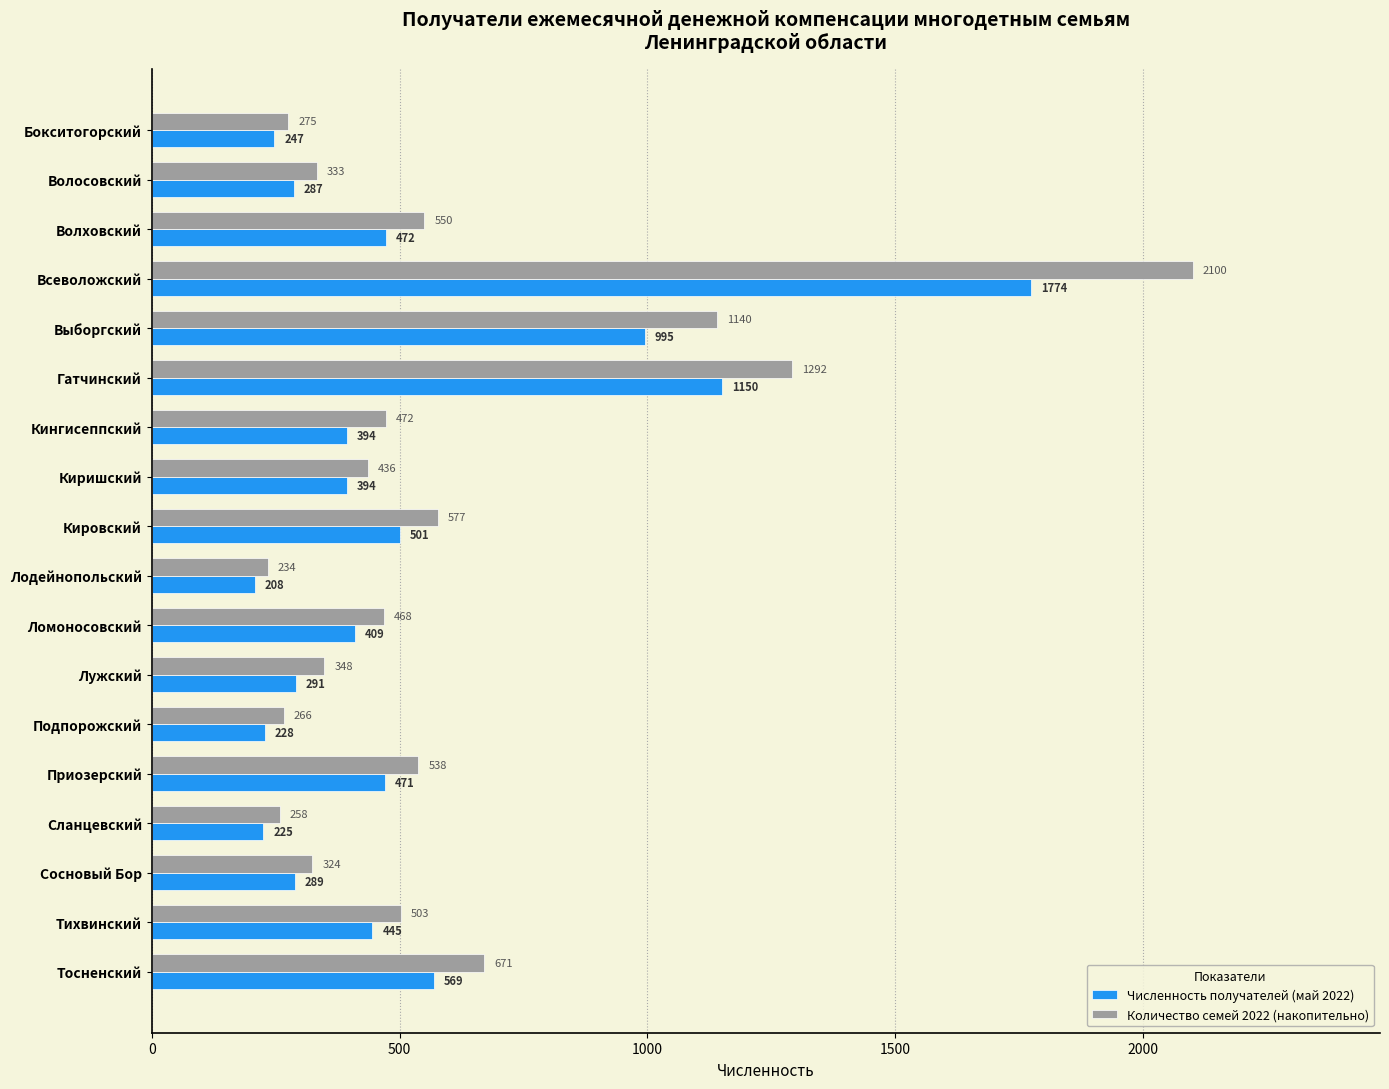

What is the difference between the second highest and second lowest values in the Количество семей 2022 (накопительно) series?

1034